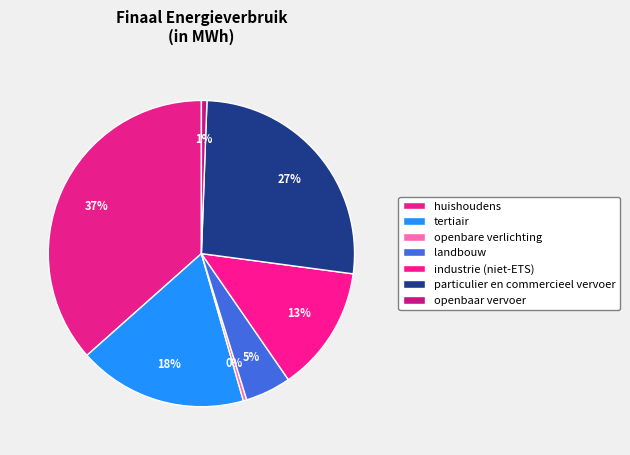

What is the total percentage of openbare verlichting and industrie (niet-ETS)?

13.6%